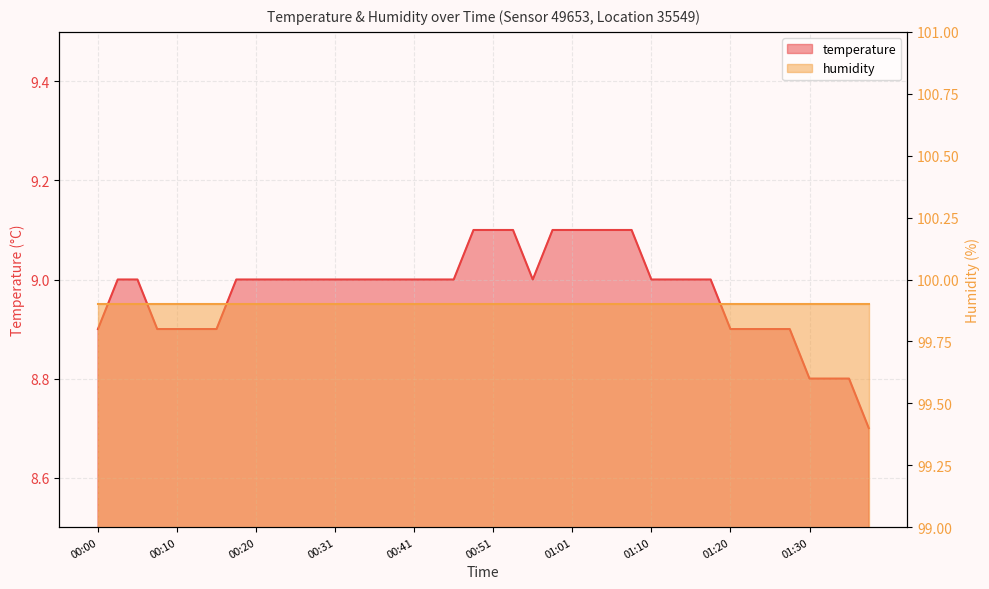

How many values are between 8 and 9?

32